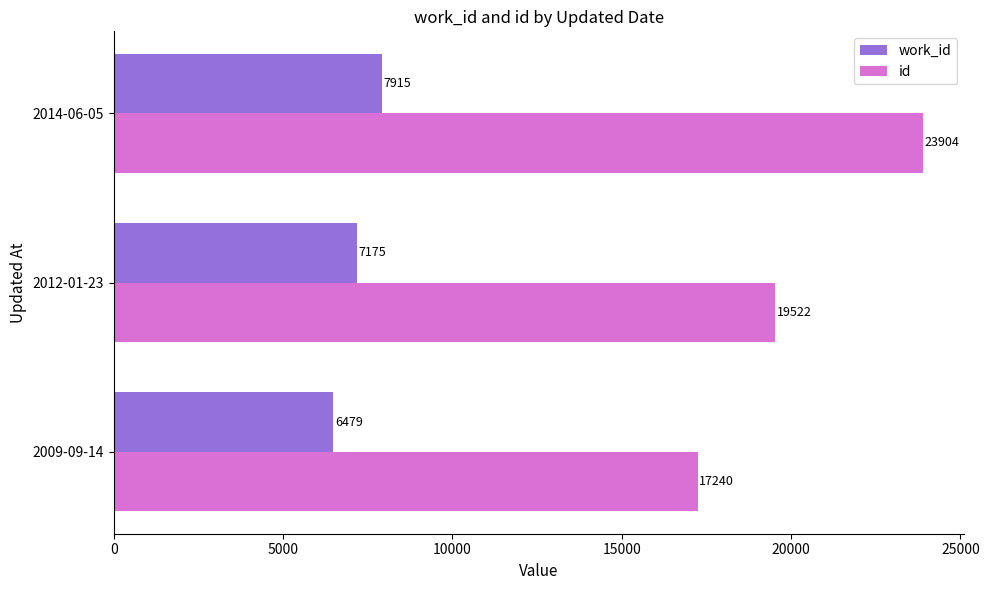

At which category is the sum across all series the highest?

2014-06-05